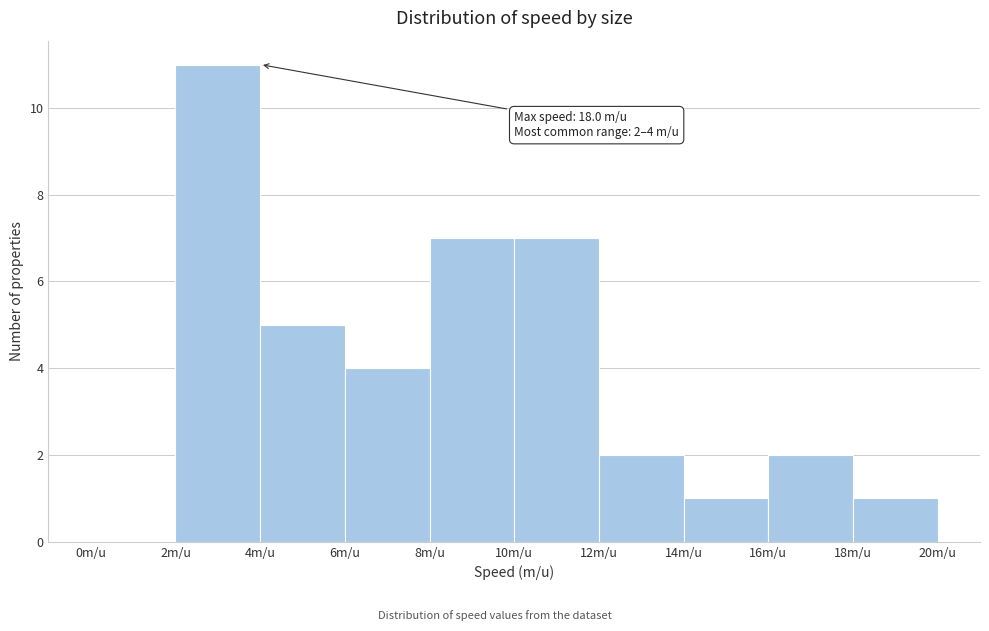

Which range on the x-axis has the tallest bar?

2 to 4